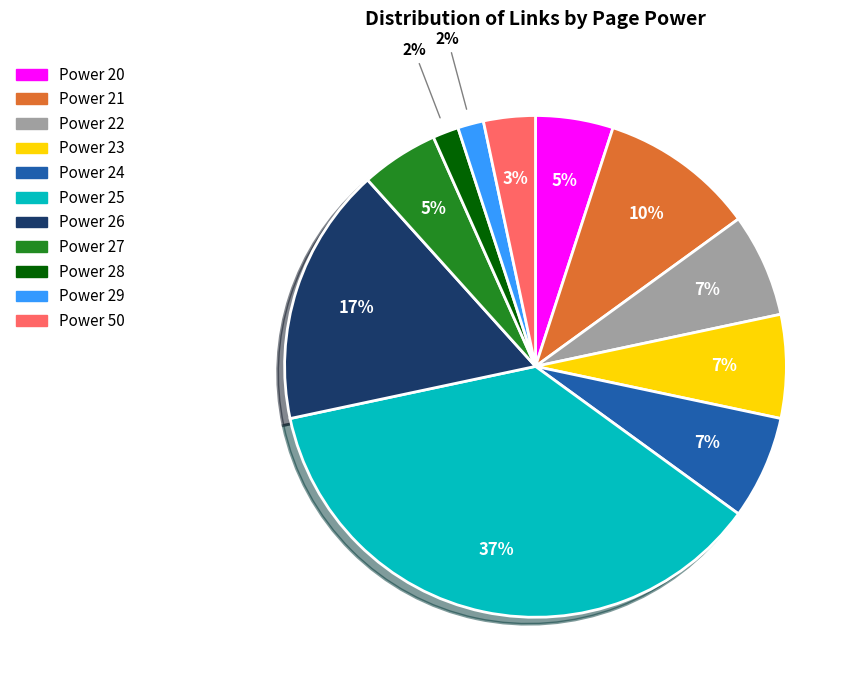

To the nearest percent, what is the combined percentage of Power 25 and Power 23?

43%